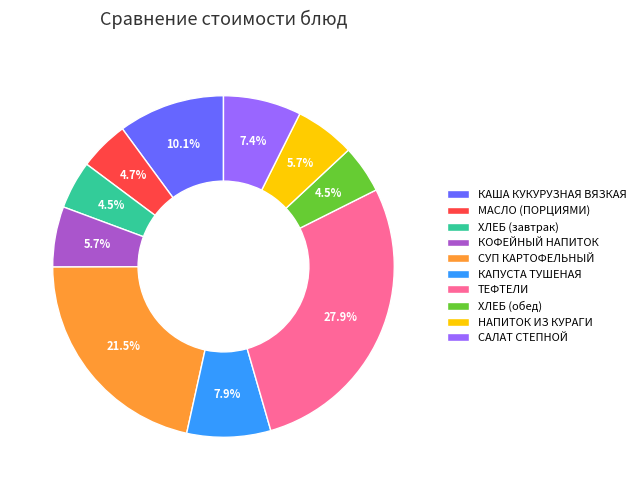

What is the largest slice in the pie chart?

ТЕФТЕЛИ